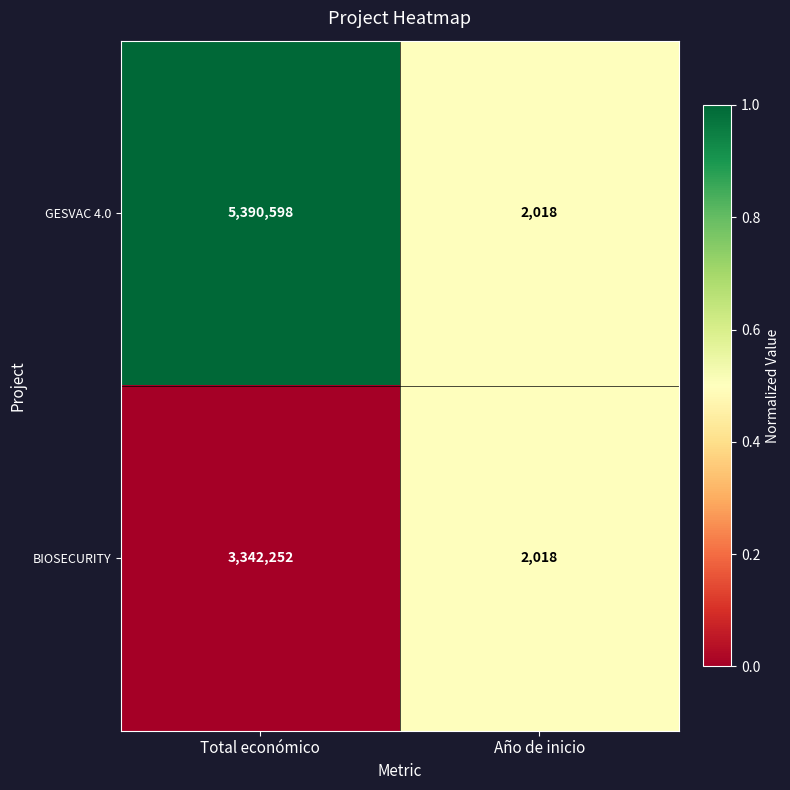

At Total económico, list the series in order from largest to smallest.

GESVAC 4.0, BIOSECURITY